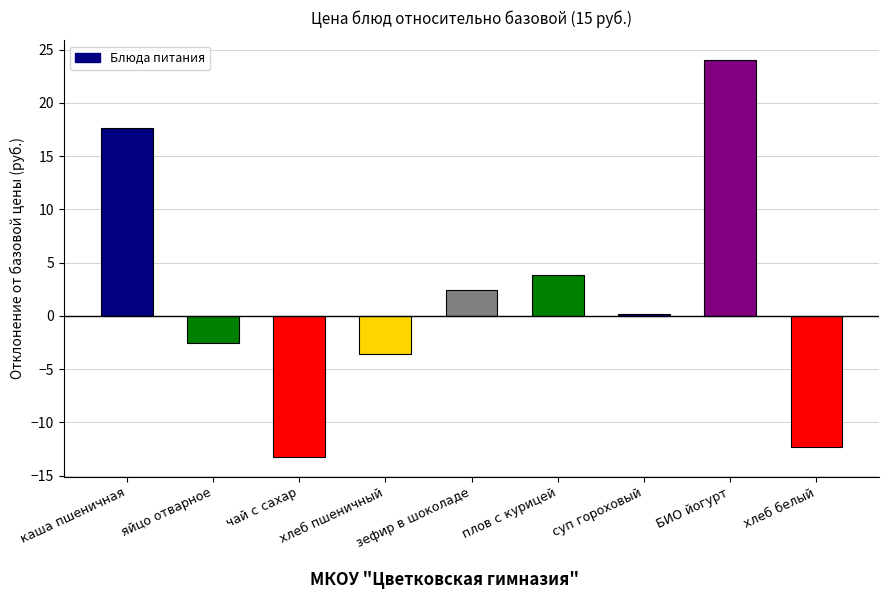

Which category has the highest value across all series?

БИО йогурт